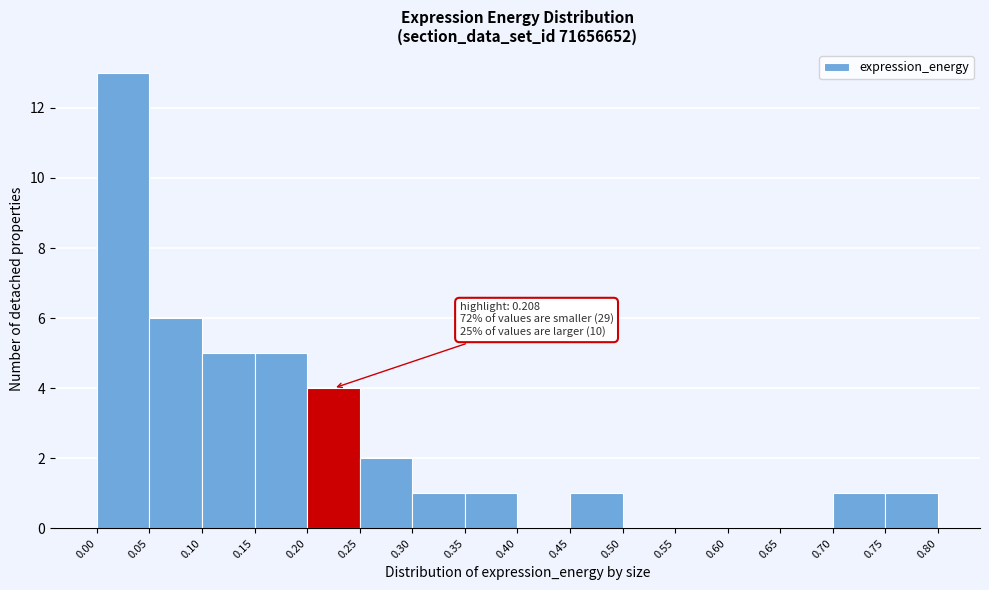

Over which range of the x-axis is the bar tallest?

0.00 to 0.05